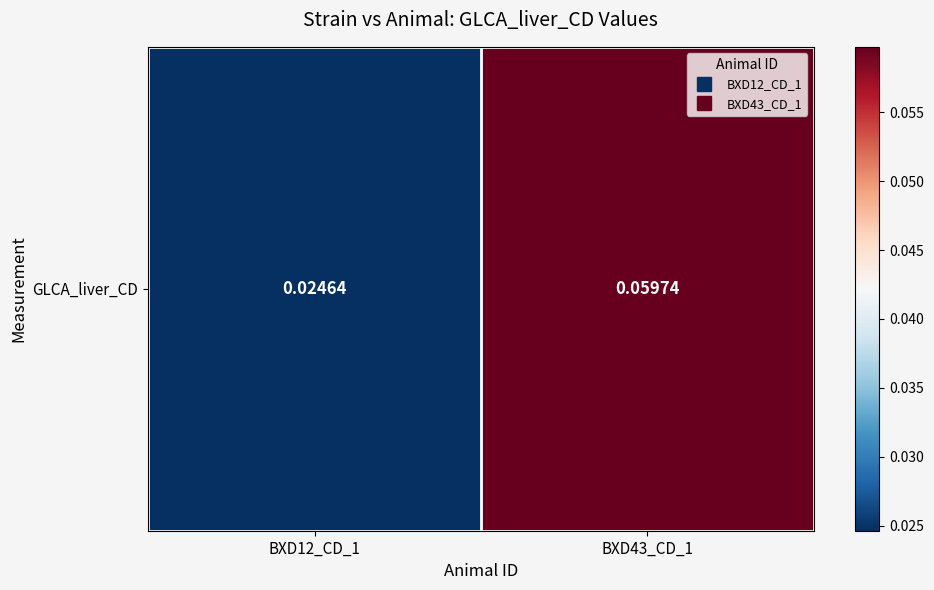

Which has a higher value, BXD43_CD_1 or BXD12_CD_1?

BXD43_CD_1